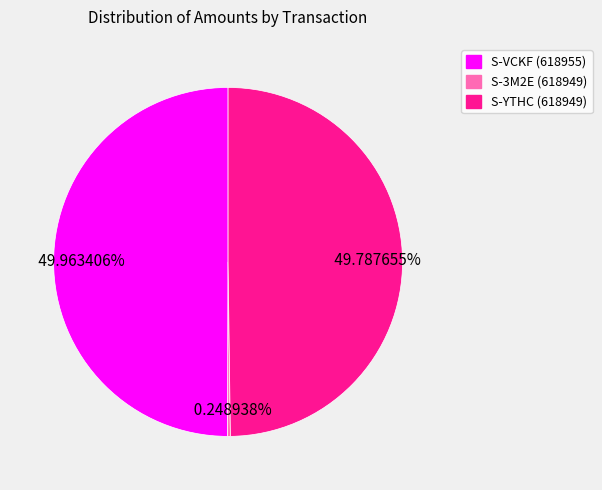

Combined, do S-YTHC (618949) and S-VCKF (618955) account for over 50%?

Yes